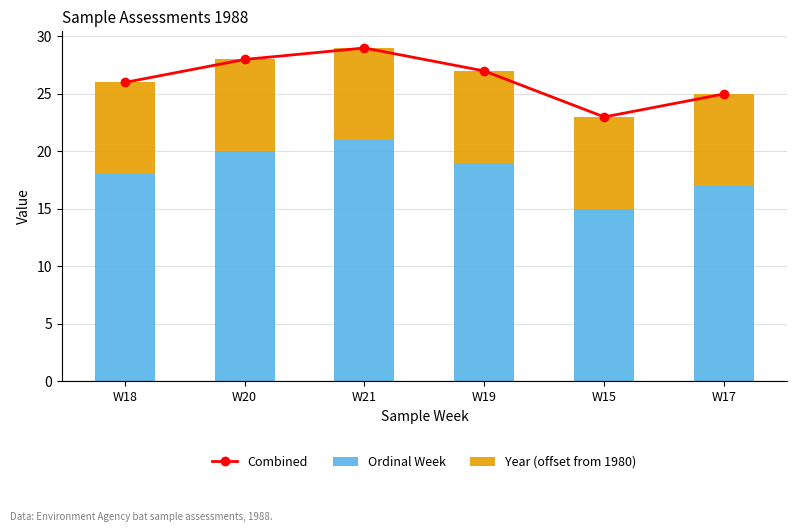

Which category has the lowest value in the Ordinal Week series?

W15